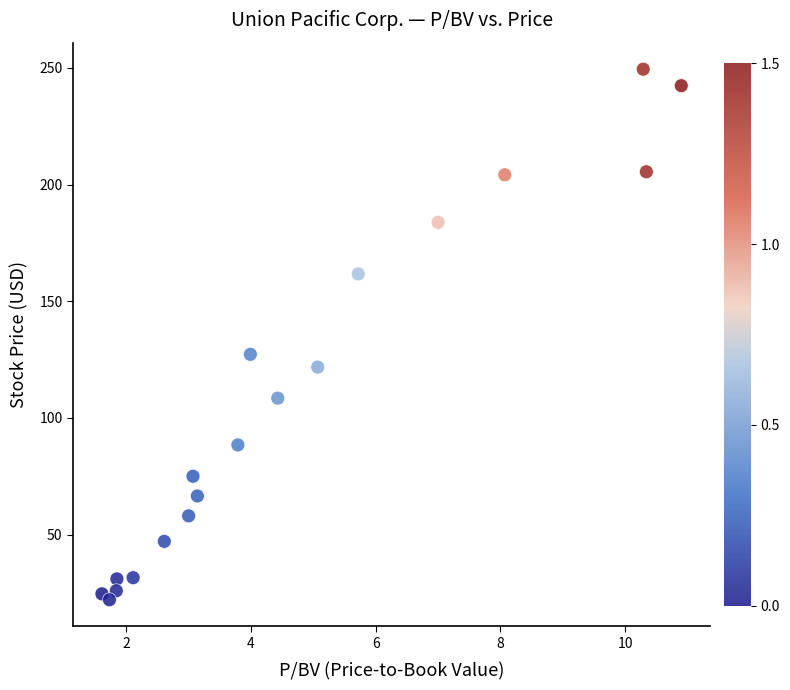

What Y value in the scatter plot is closest to 135?

127.3